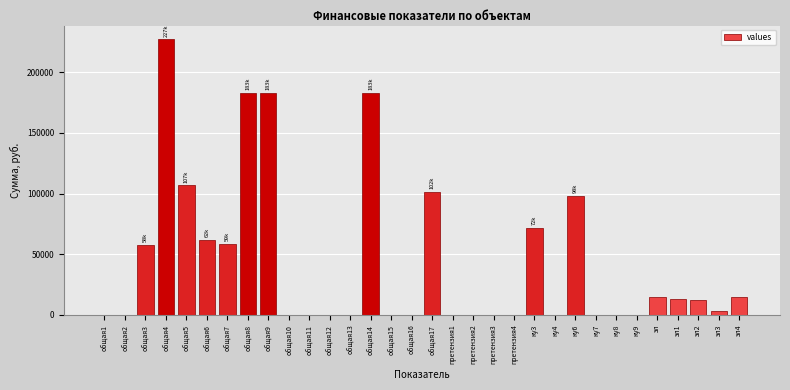

Which category has the highest value across all series?

общая4